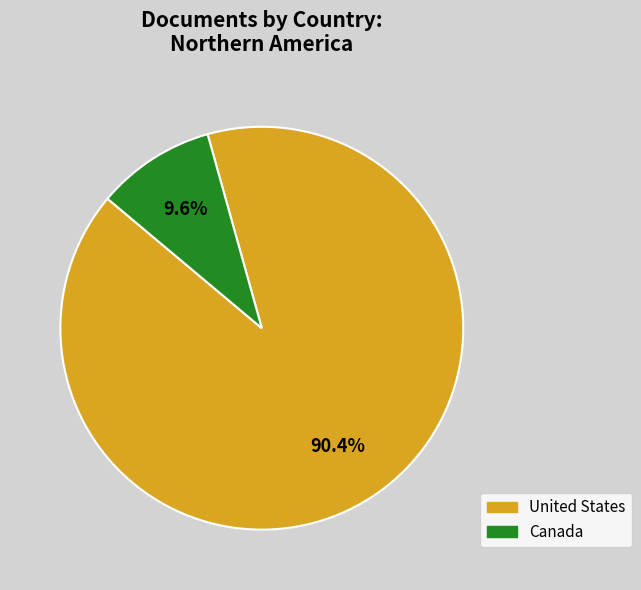

Between United States and Canada, which is larger?

United States